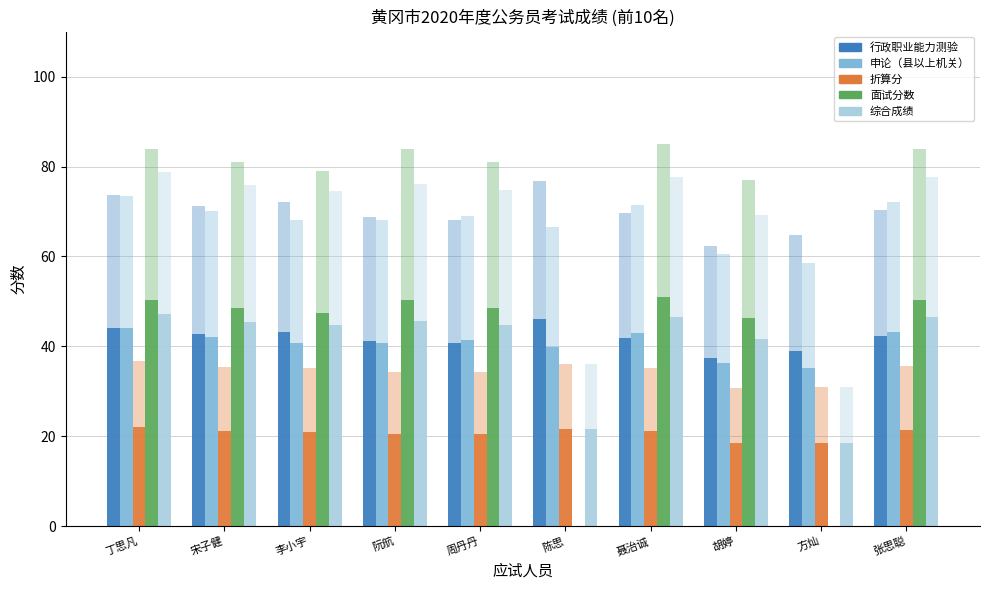

Reading left to right, extract all data points from this chart.

行政职业能力测验: 44.2	42.7	43.2	41.3	40.8	46.1	41.8	37.4	38.9	42.2
申论（县以上机关）: 44.1	42.0	40.8	40.8	41.4	39.9	42.9	36.3	35.1	43.2
折算分: 22.1	21.2	21.1	20.5	20.5	21.6	21.1	18.5	18.6	21.3
面试分数: 50.3	48.6	47.4	50.3	48.6	0.0	51.0	46.2	0.0	50.4
综合成绩: 47.2	45.5	44.8	45.7	44.8	21.6	46.6	41.6	18.6	46.5